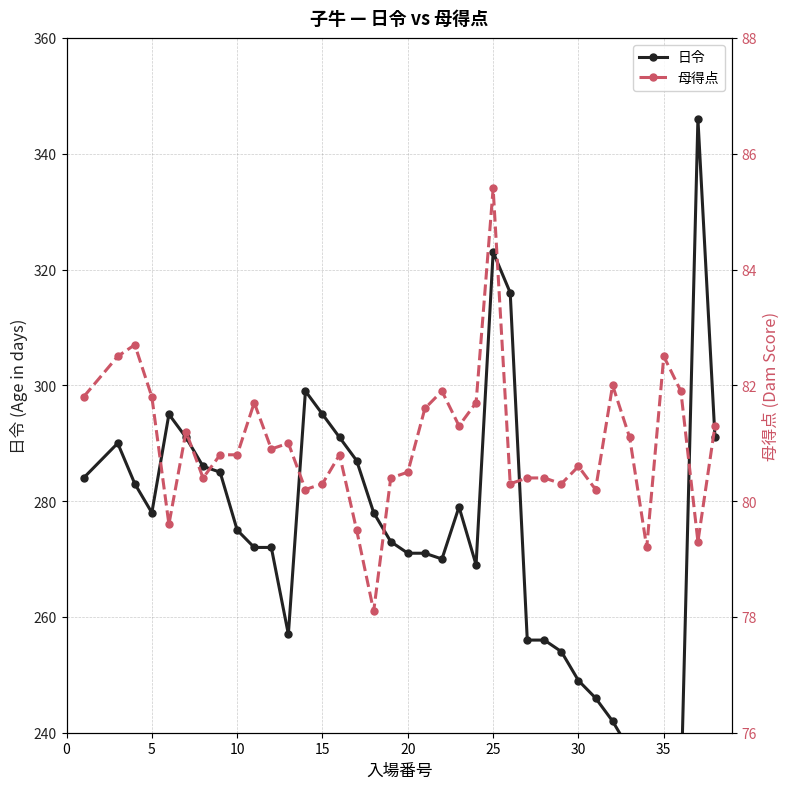

At how many categories does at least one series exceed 280?

15